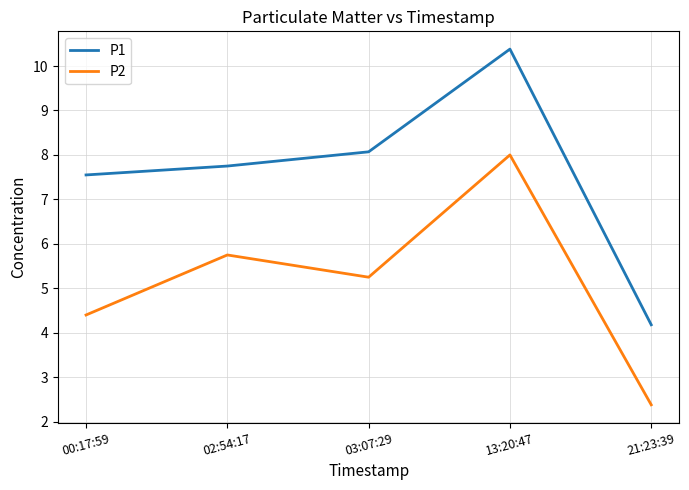

At which label is P2 closest to 5?

03:07:29